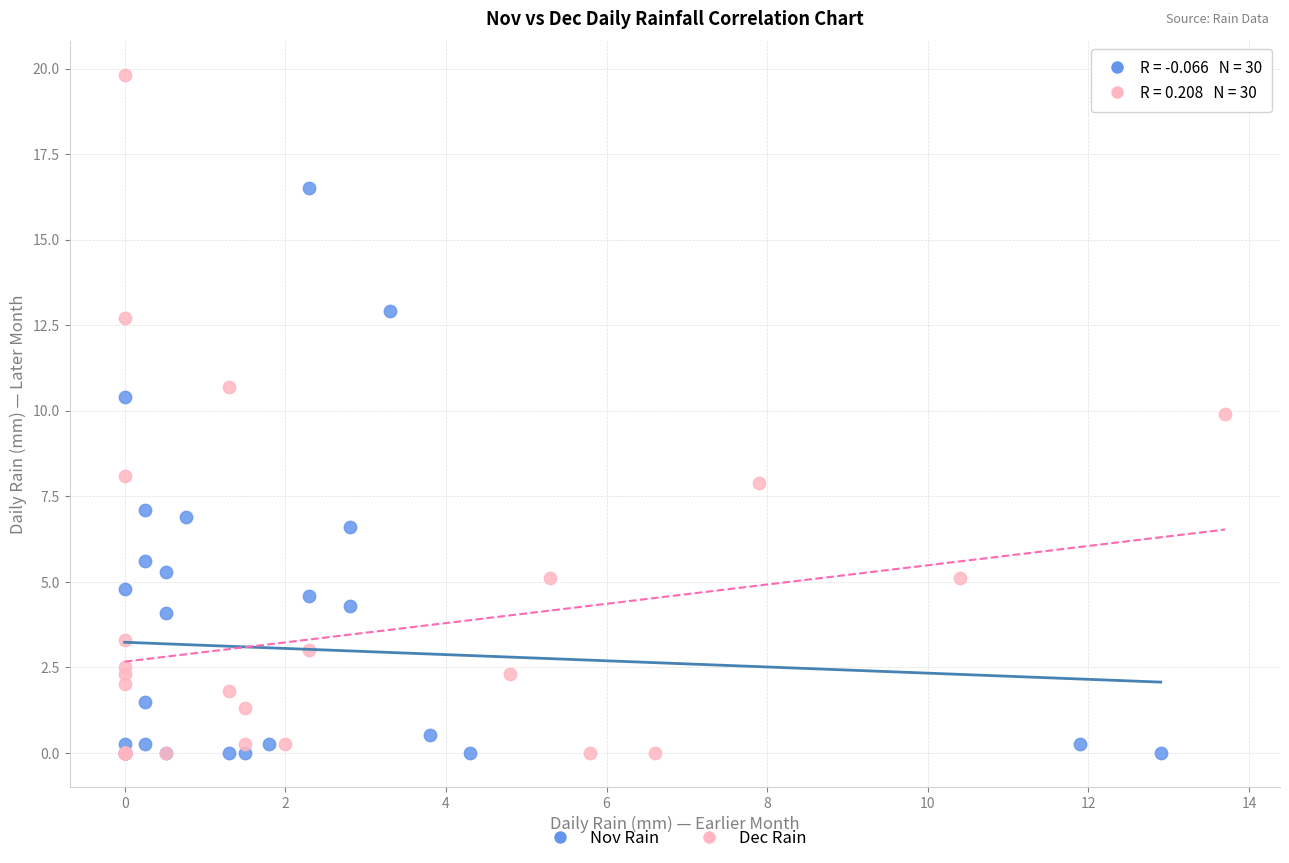

Which series contains the highest Y value?

Dec Rain